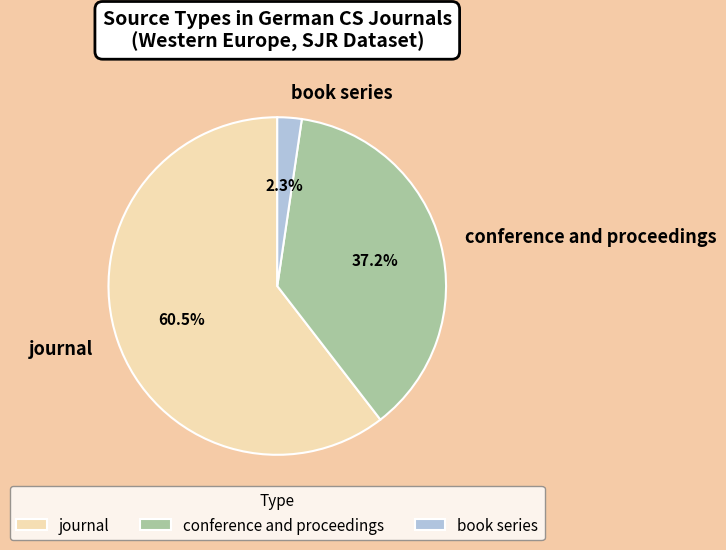

True or false: book series accounts for 2% of the total.

True